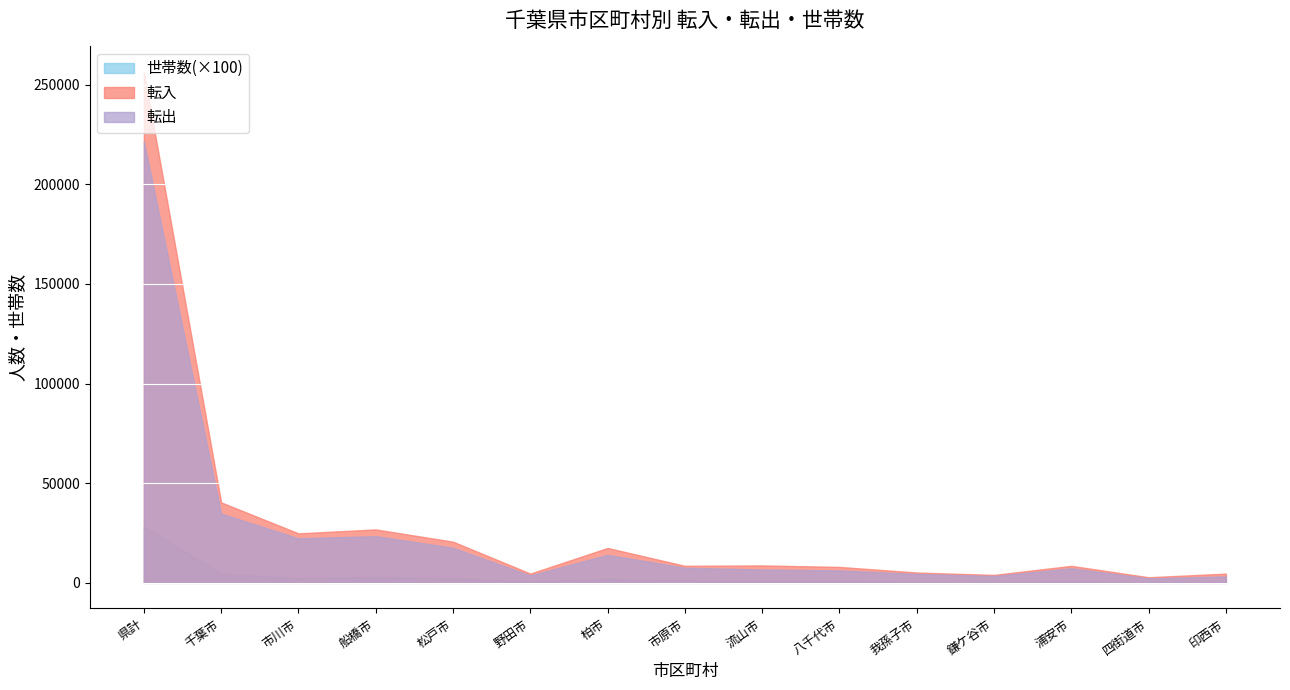

What is the lowest value of the 世帯数(5.1.1) series?

39708